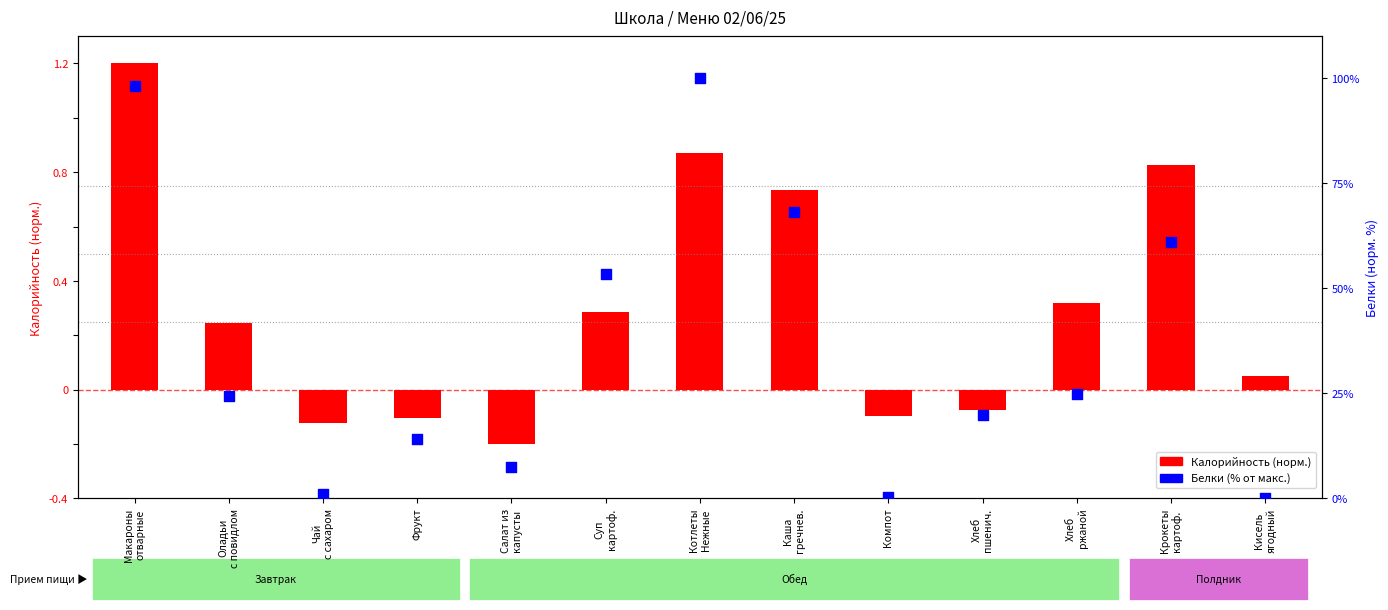

What is the total value across all series at Хлеб
пшенич.?

19.8